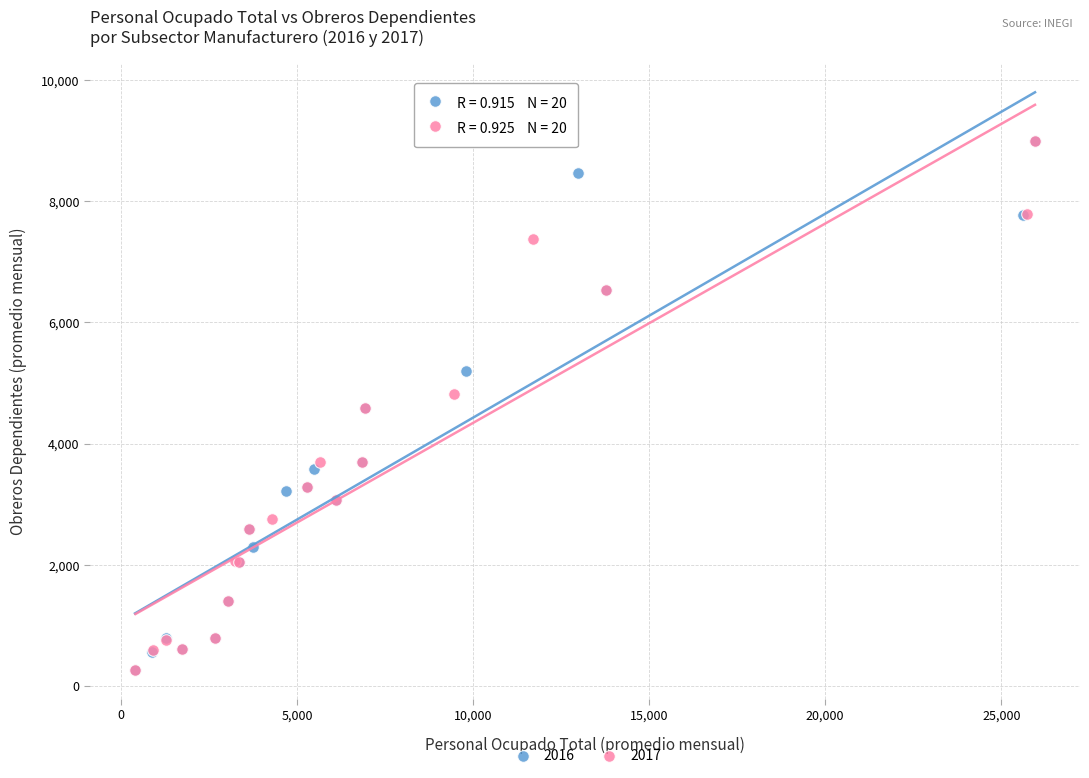

Which series has the widest spread of Y values?

2016